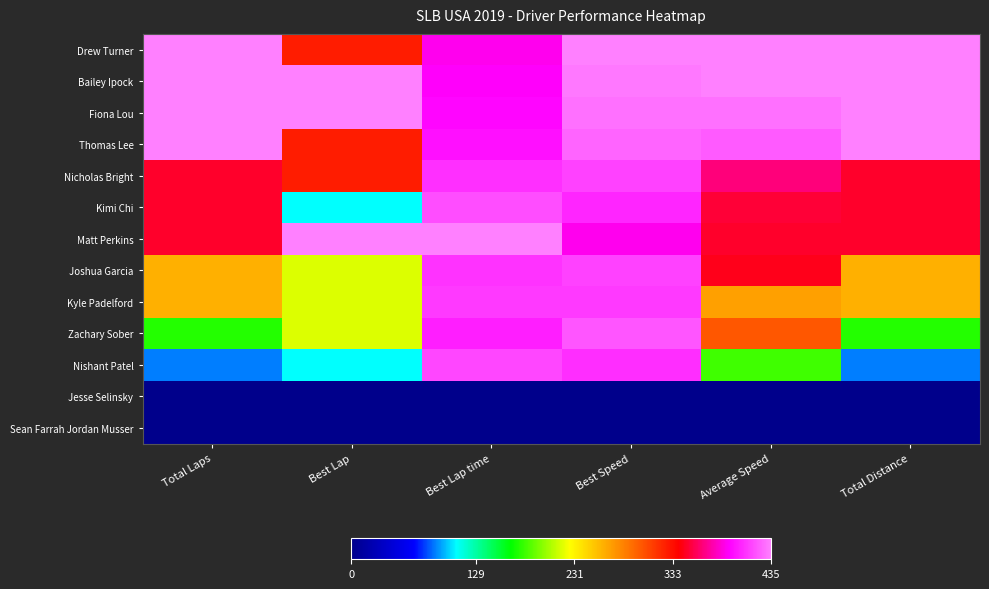

What is the total value across all series at Total Distance?

3567.0